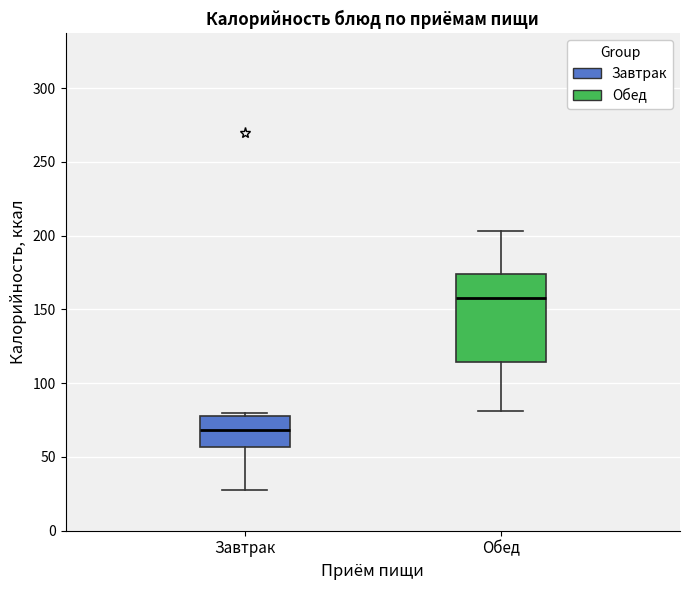

Which box's median line is the lowest?

Завтрак